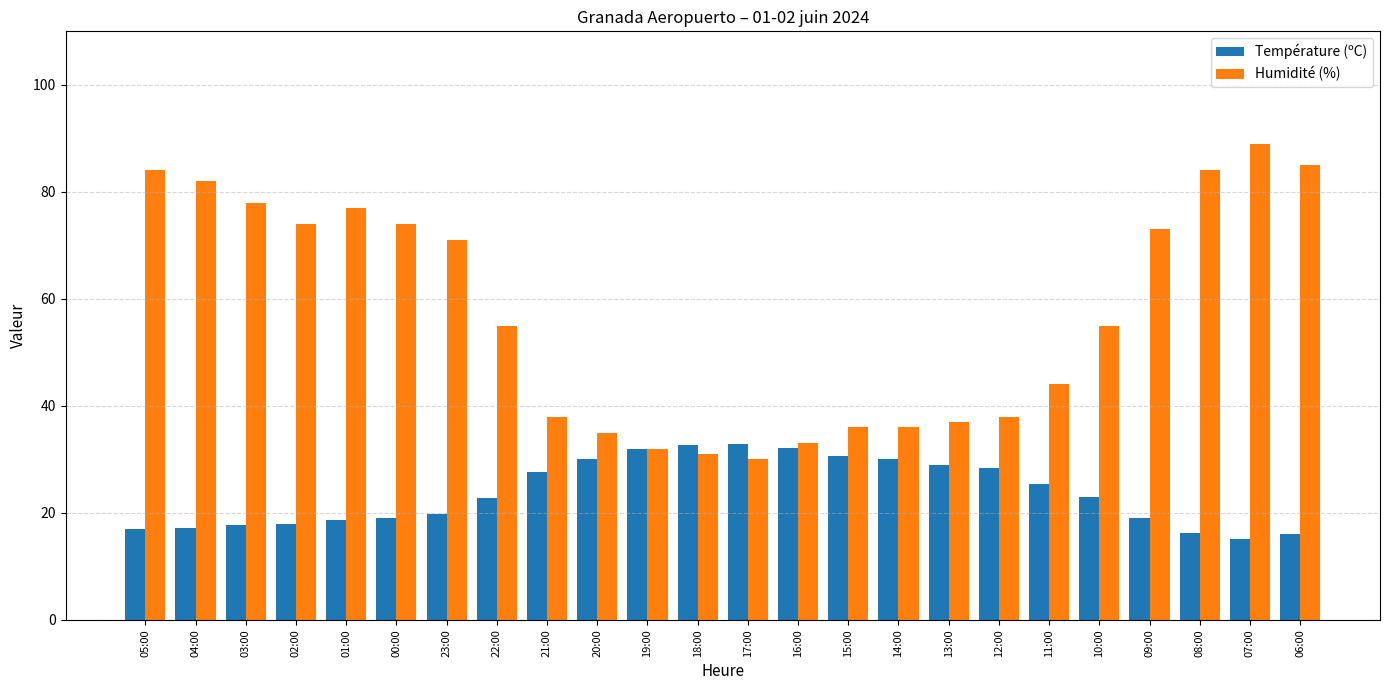

Which series changed the most between 20:00 and 08:00?

Humidité (%)